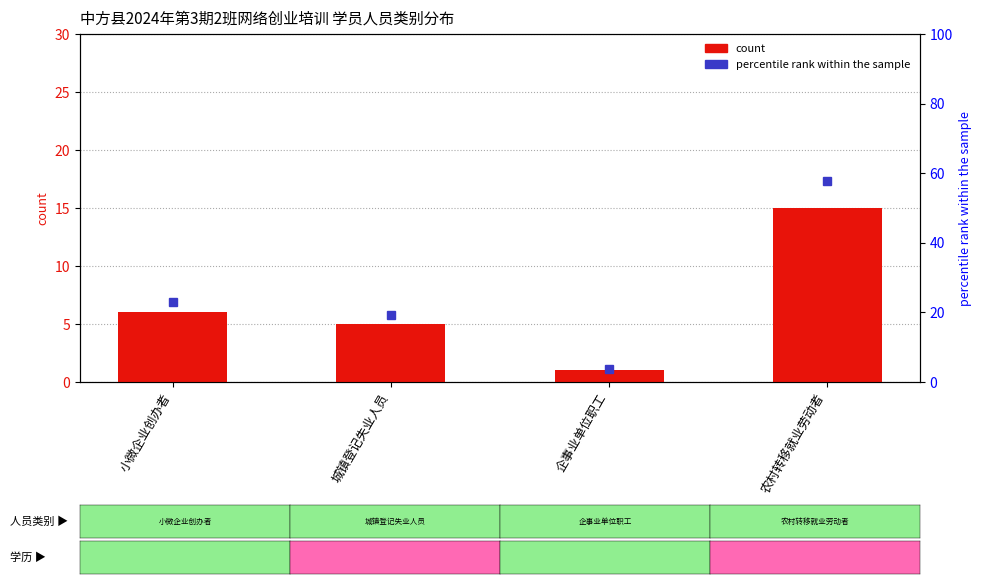

What is the difference between the maximum and minimum values?

14